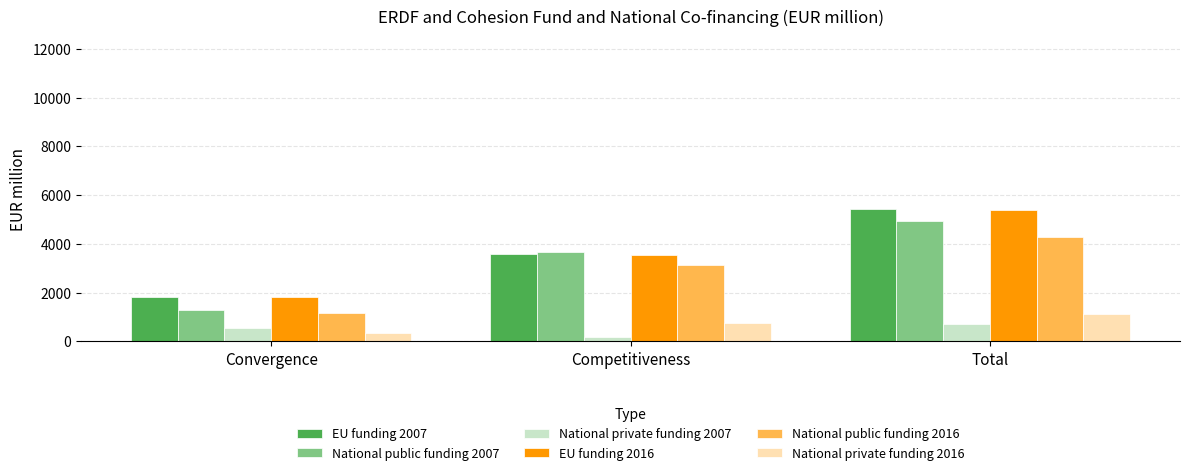

What are all the series names shown in the legend?

EU funding 2007, National public funding 2007, National private funding 2007, EU funding 2016, National public funding 2016, National private funding 2016